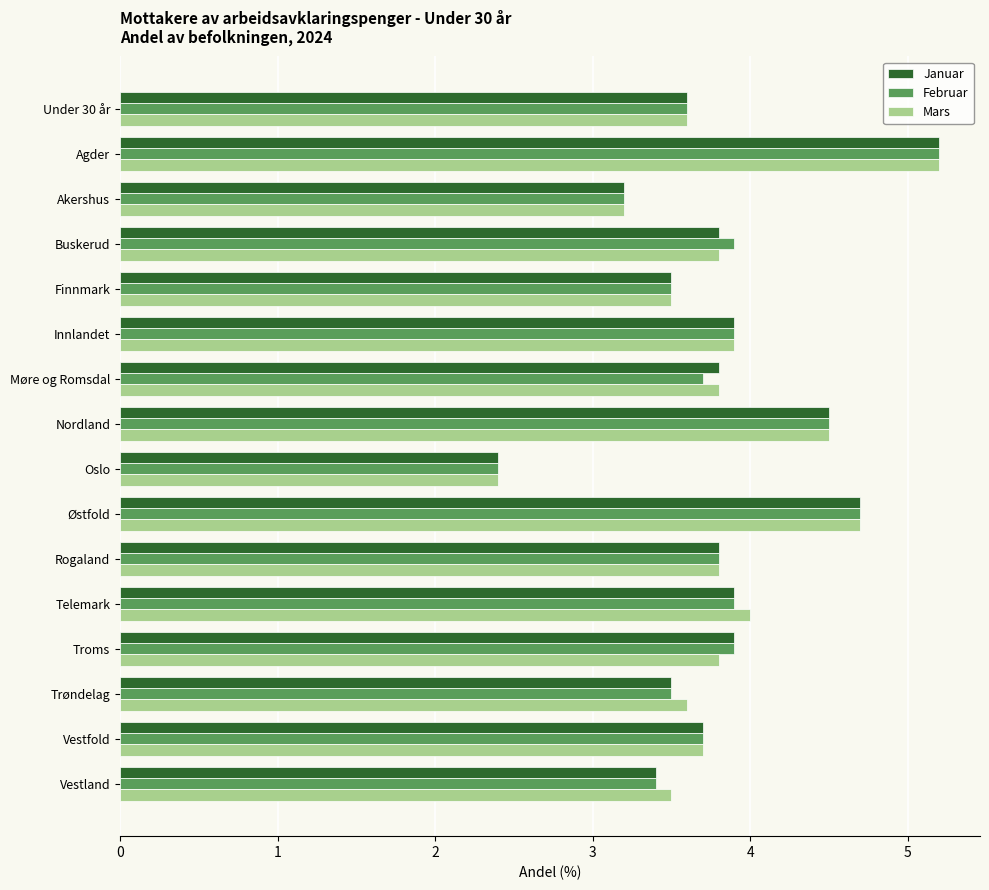

Is it true that Mars equals 4.7 at Østfold?

True